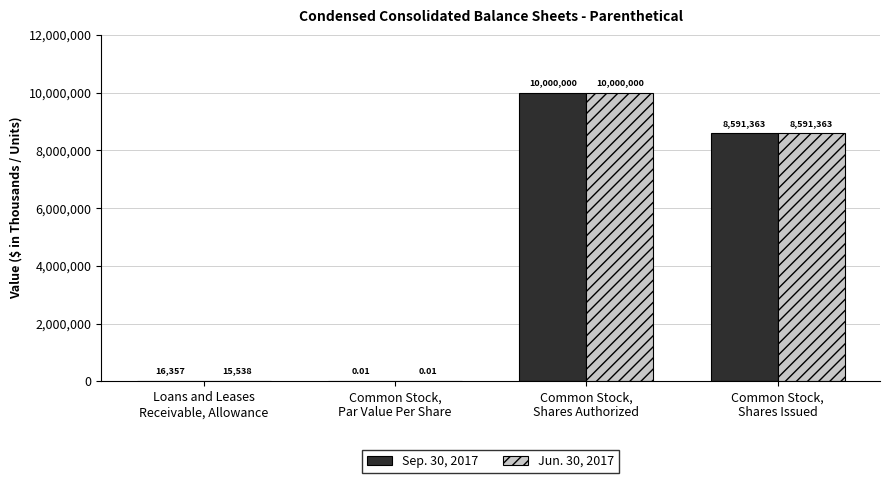

What is the average value of the Sep. 30, 2017 series?

4651930.0